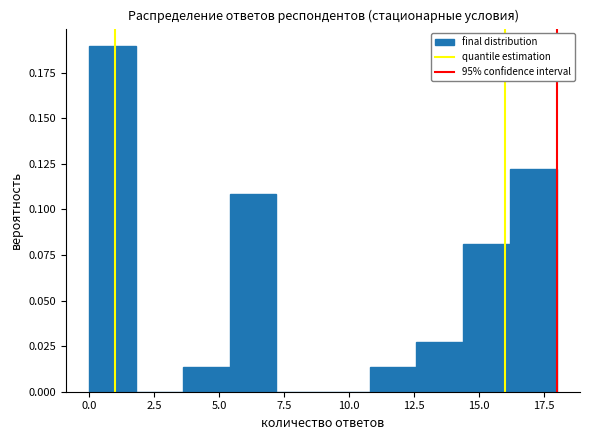

Around what value on the x-axis is the tallest bar? Give the approximate position of its centre, as read against the axis.

1.0